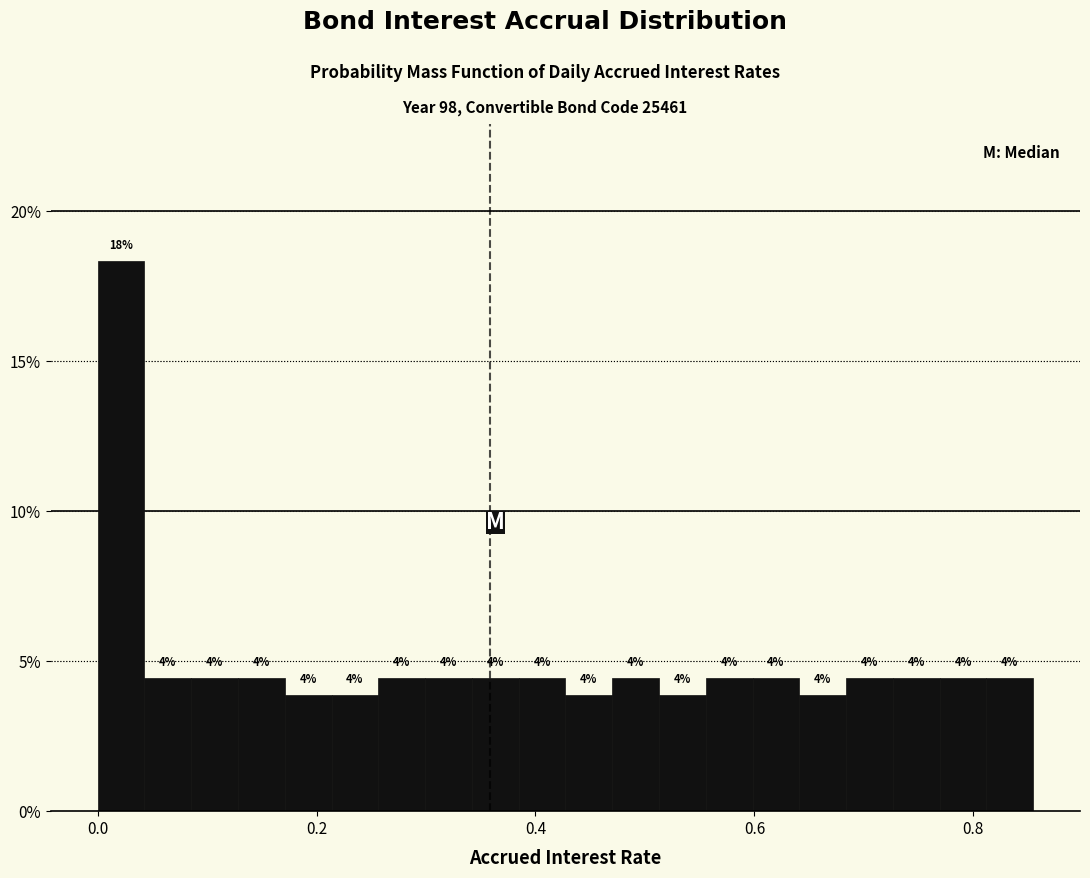

Read against the x-axis, roughly where is the centre of the tallest bar?

0.02